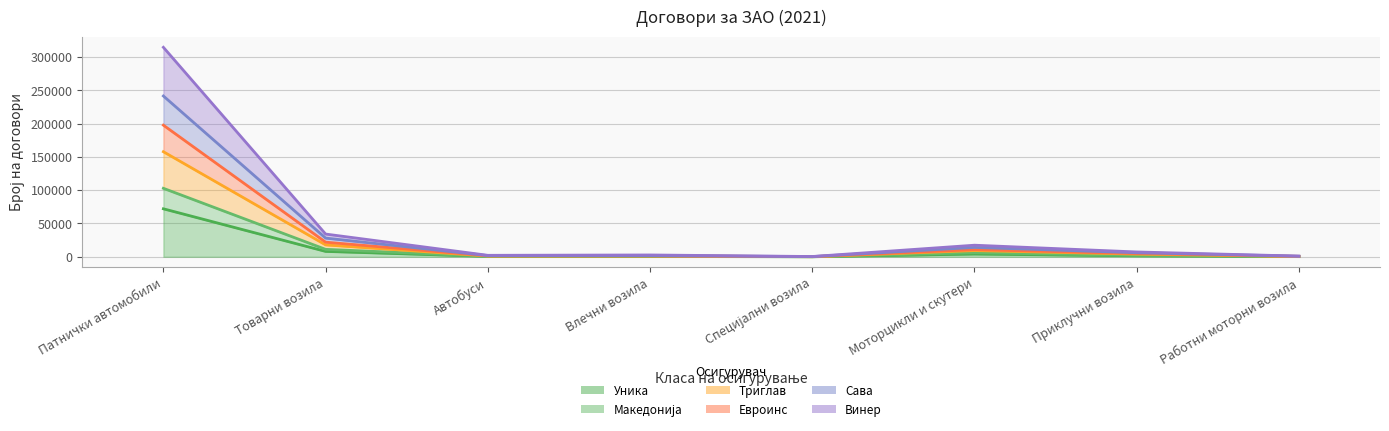

How many interior local peaks does the Винер series have?

2